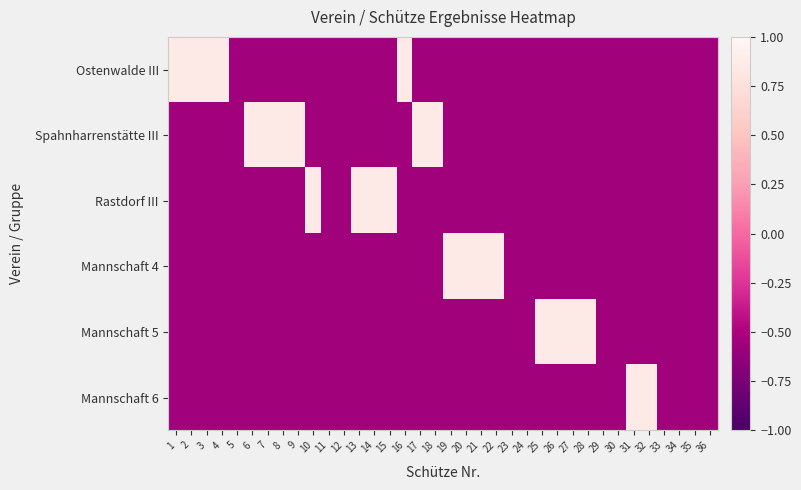

What is the smallest value displayed?

-0.6